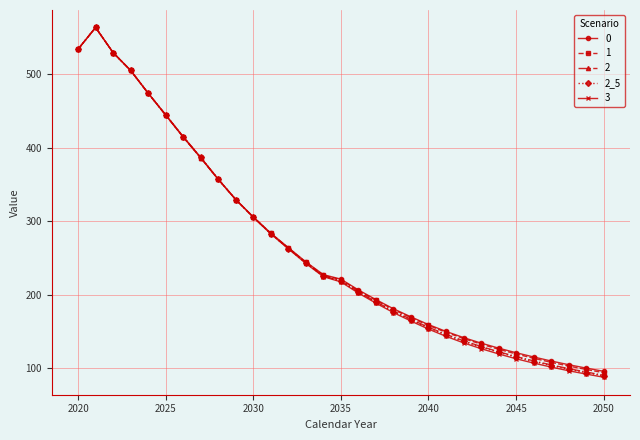

What is the value of the 0 point at the 7th from the left?

414.4